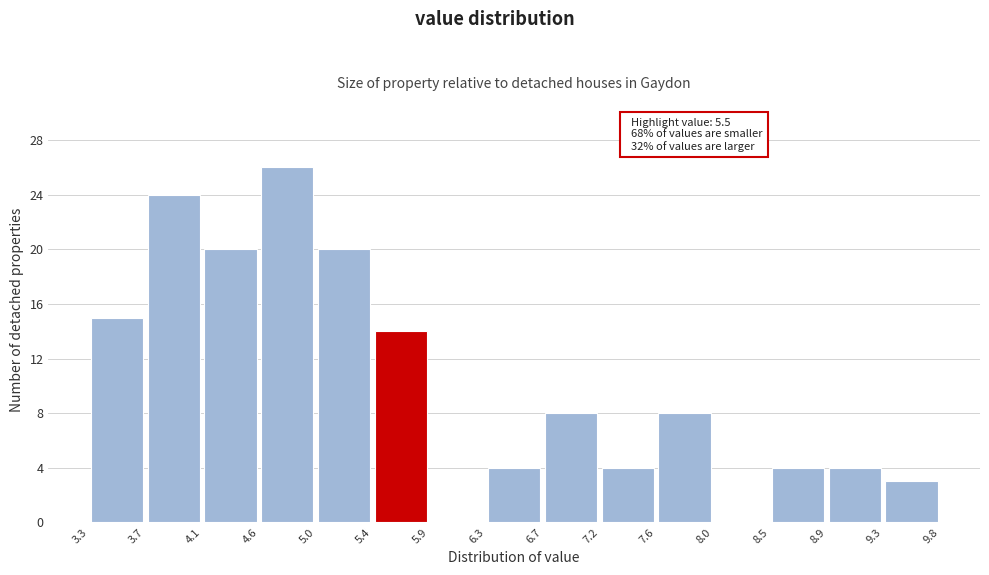

Which range on the x-axis has the tallest bar?

4.6 to 5.0